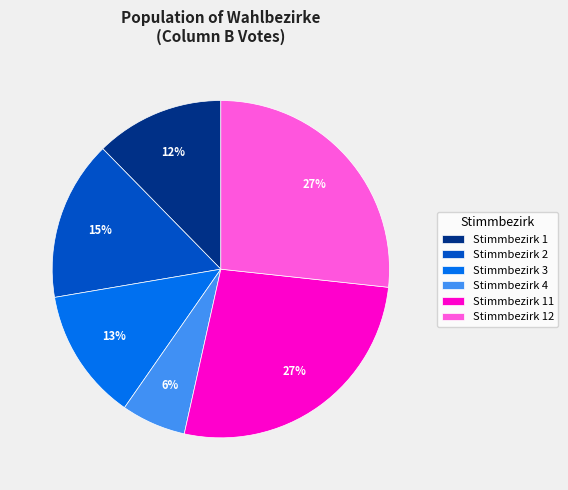

True or false: Stimmbezirk 11 accounts for 27% of the total.

True